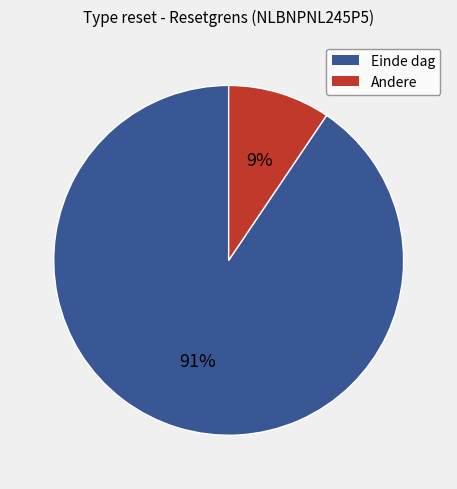

To the nearest percent, what is the average slice percentage?

50%